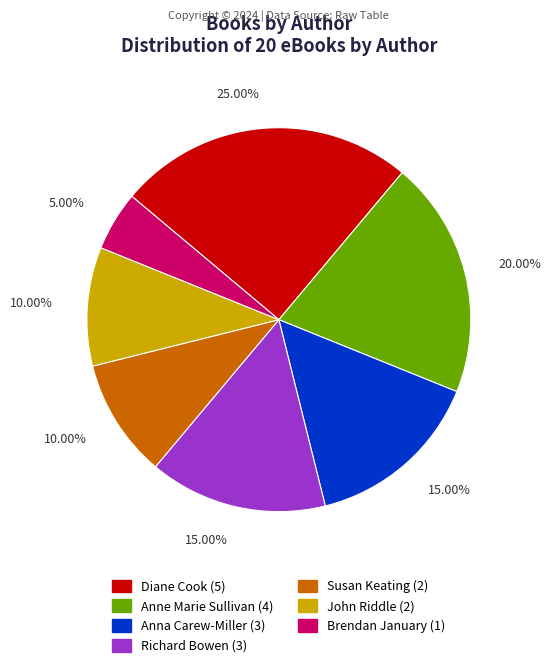

Does any single category account for the majority?

No